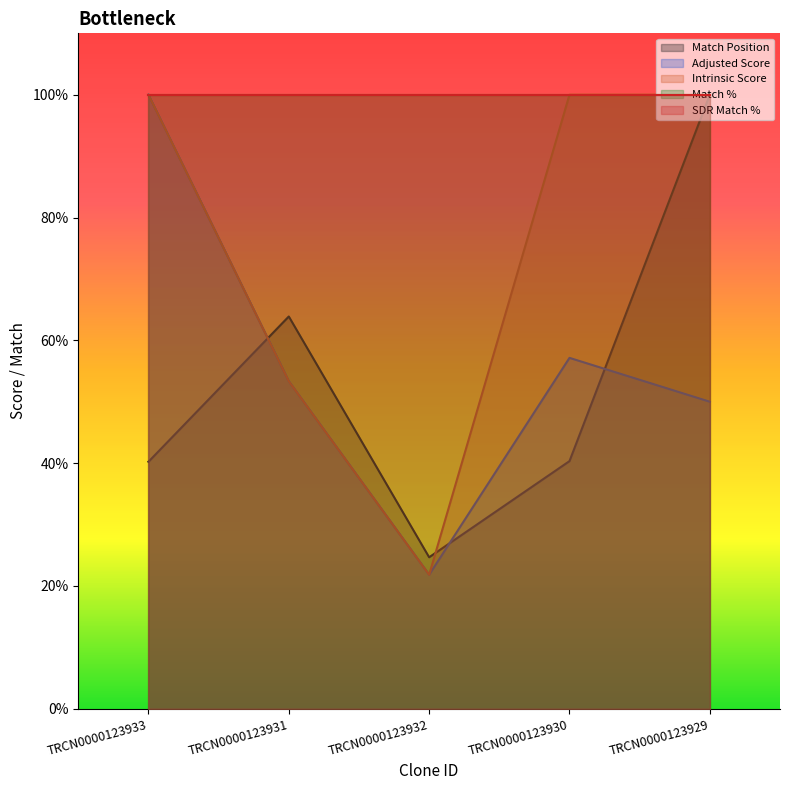

How many times do Match Position and Intrinsic Score cross each other?

2